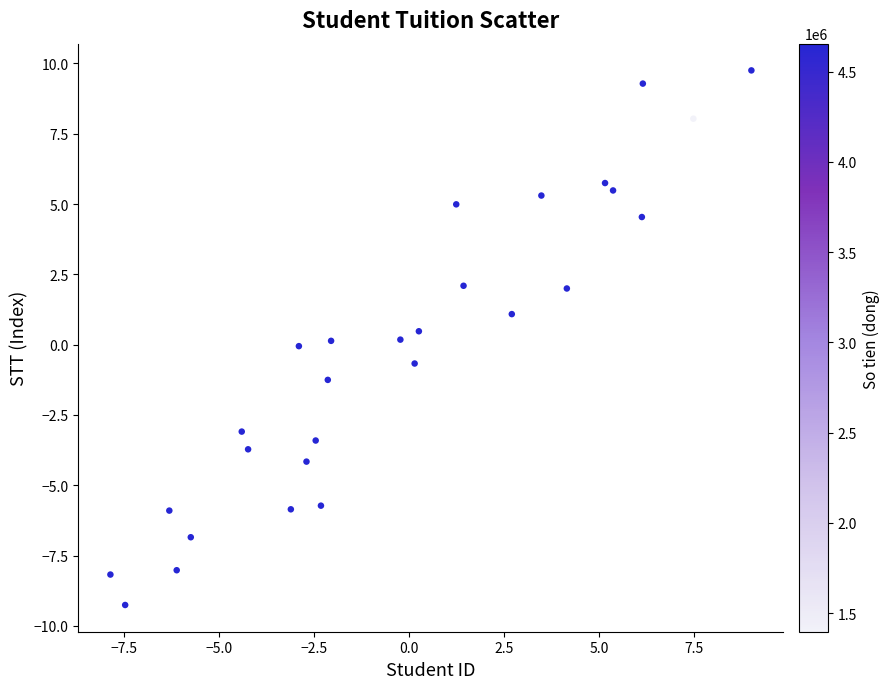

What is the range of X values (max minus min)?

16.9